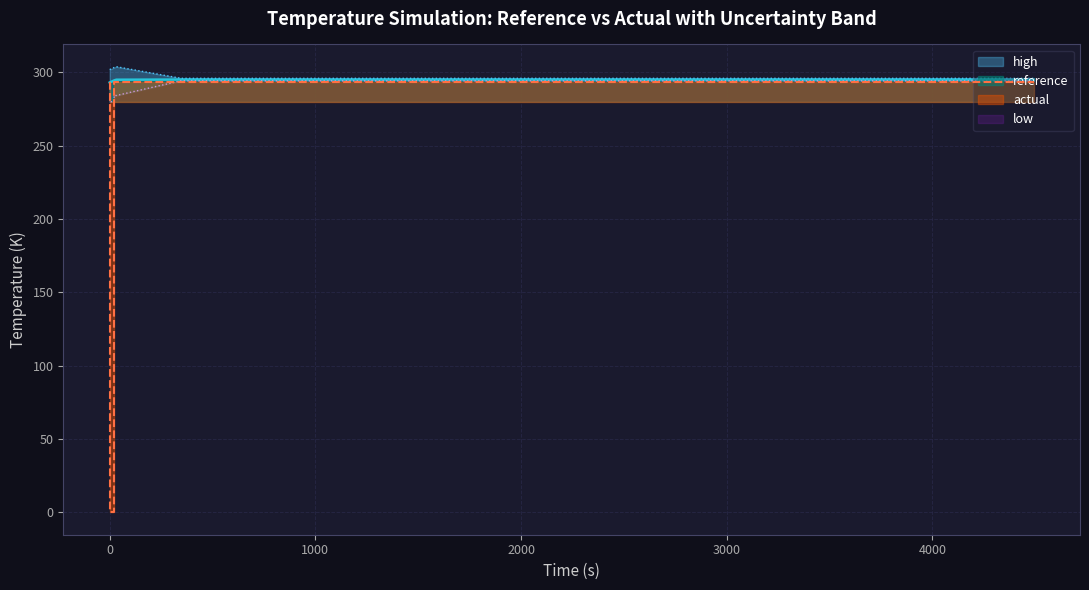

What is the label of the 5th point from the left?

3000